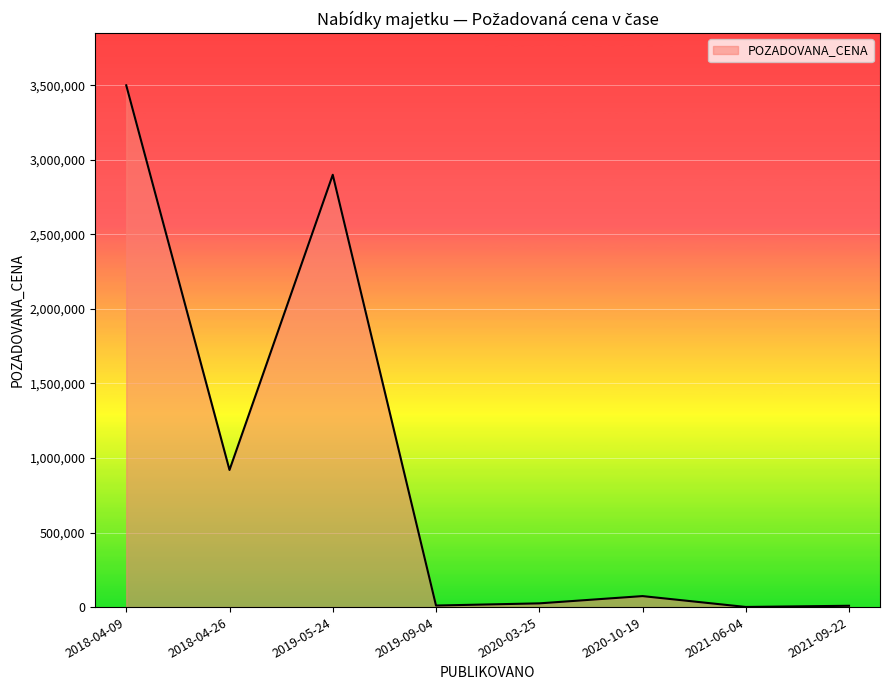

The value at 2018-04-09 is 2248719. True or false?

False